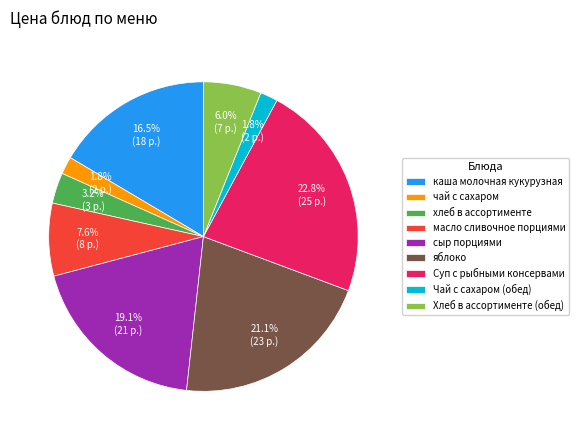

Count the number of slices in the pie.

9